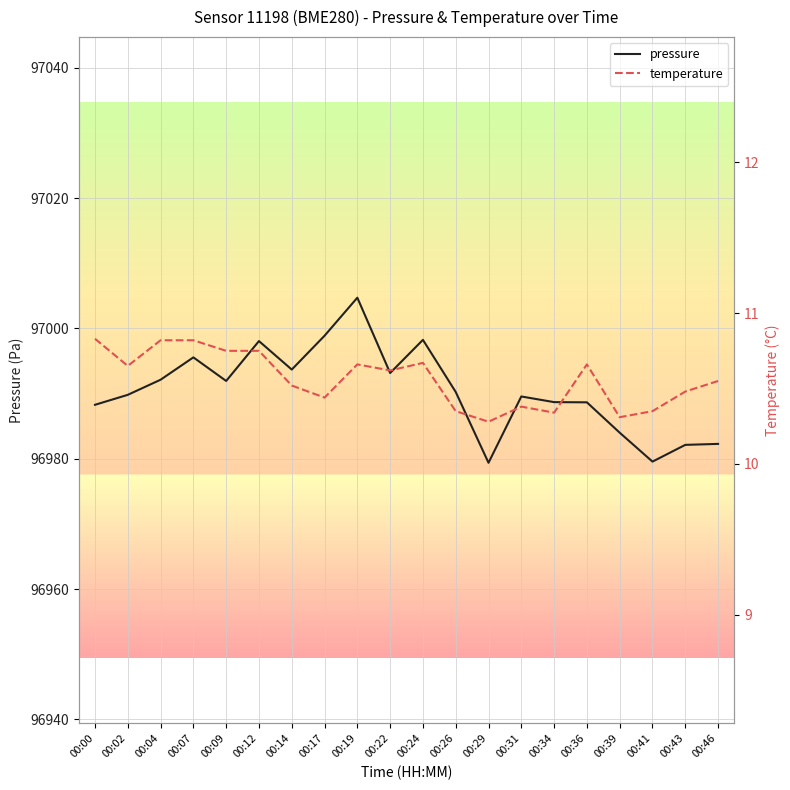

What is the spread (max minus min) of values at 00:46?

96971.7